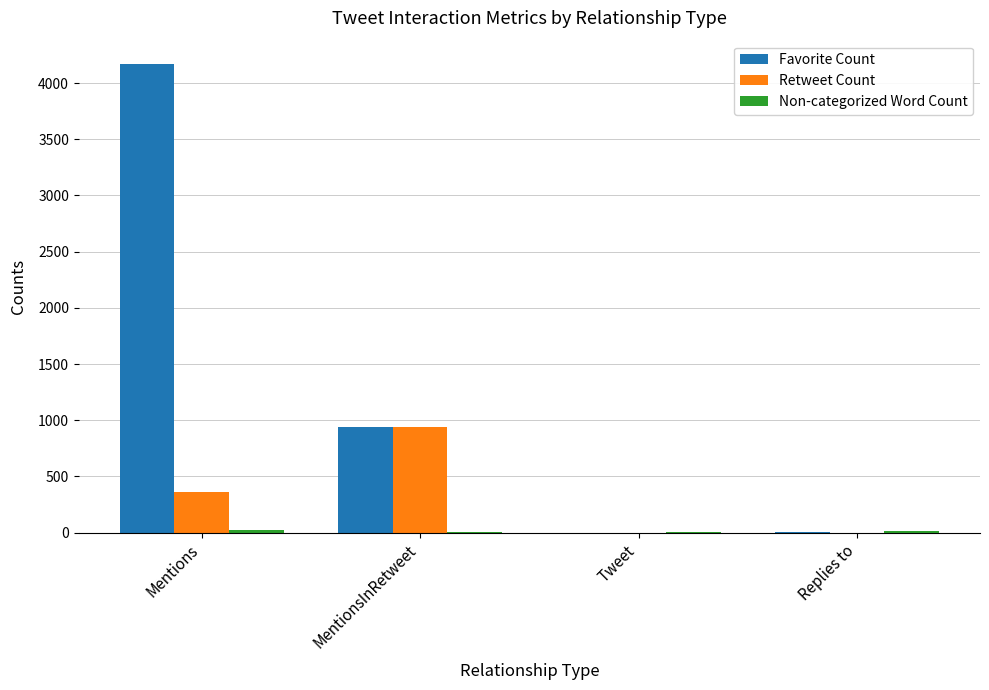

Is the value of Favorite Count at MentionsInRetweet greater than the value of Retweet Count at Mentions?

Yes